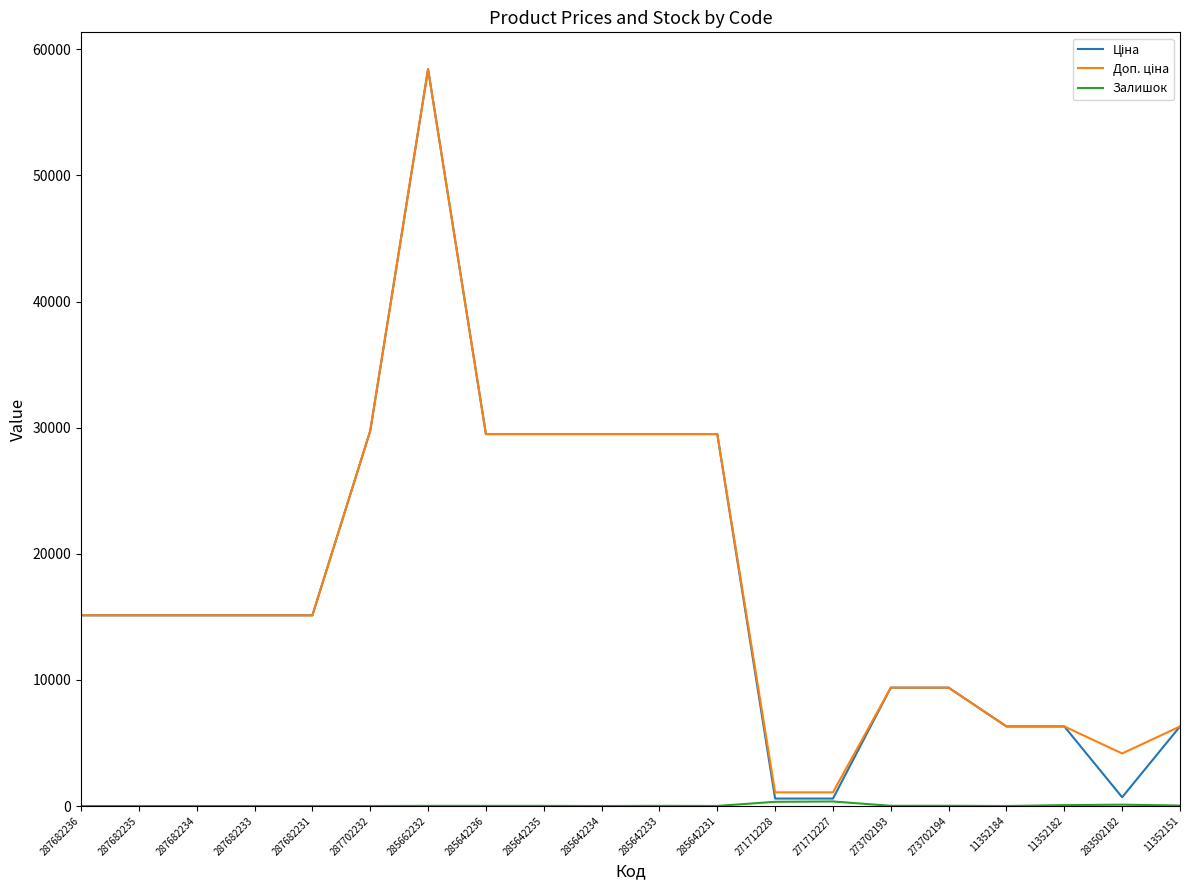

What is the difference between the highest and lowest values at 285642234?

29491.5